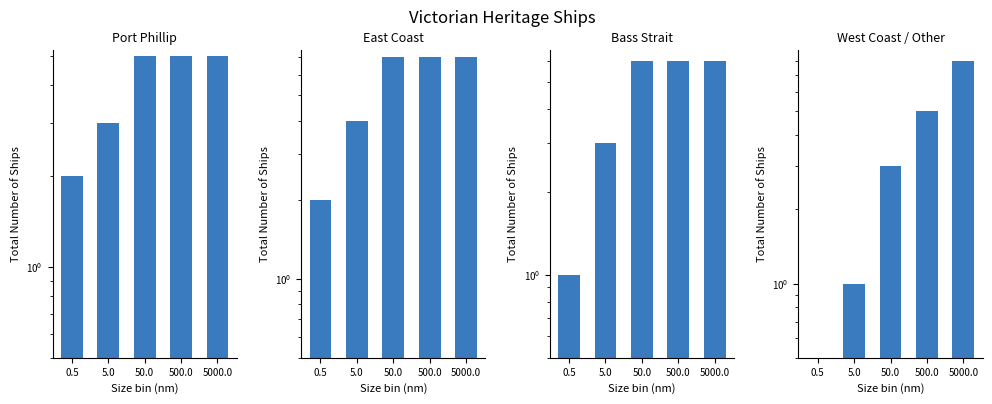

What is the spread (max minus min) of values at 500.0?

2